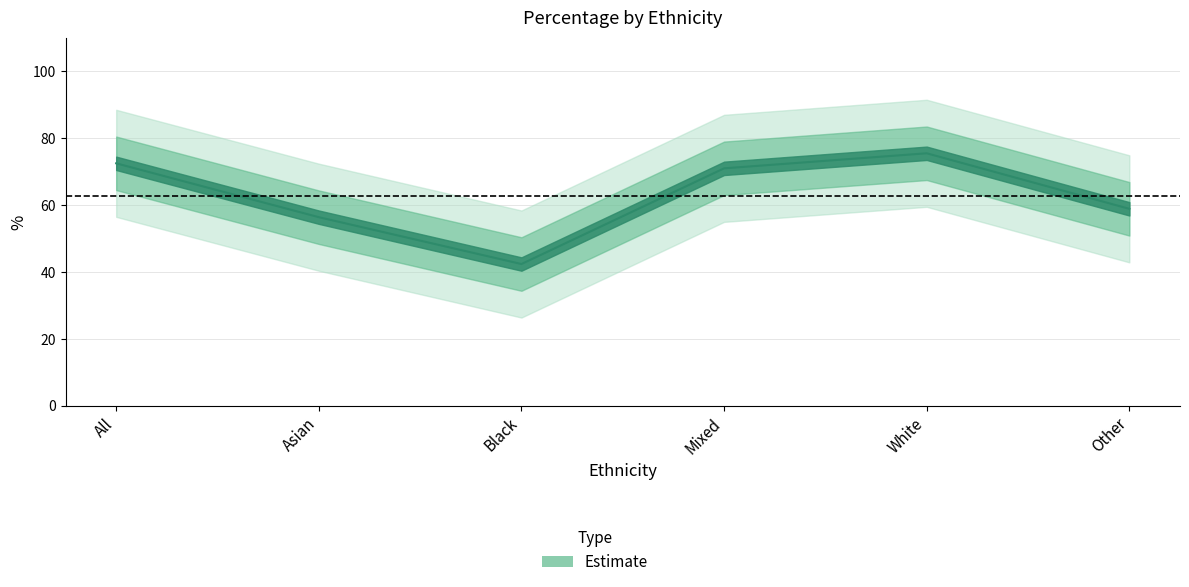

What is the difference between the maximum and minimum values?

33.1